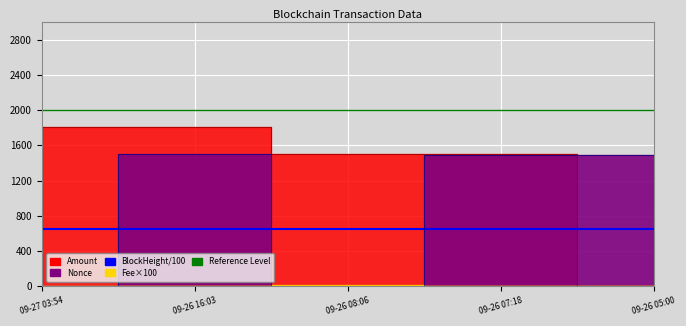

At which category does the chart reach its minimum across all series?

09-26 05:00